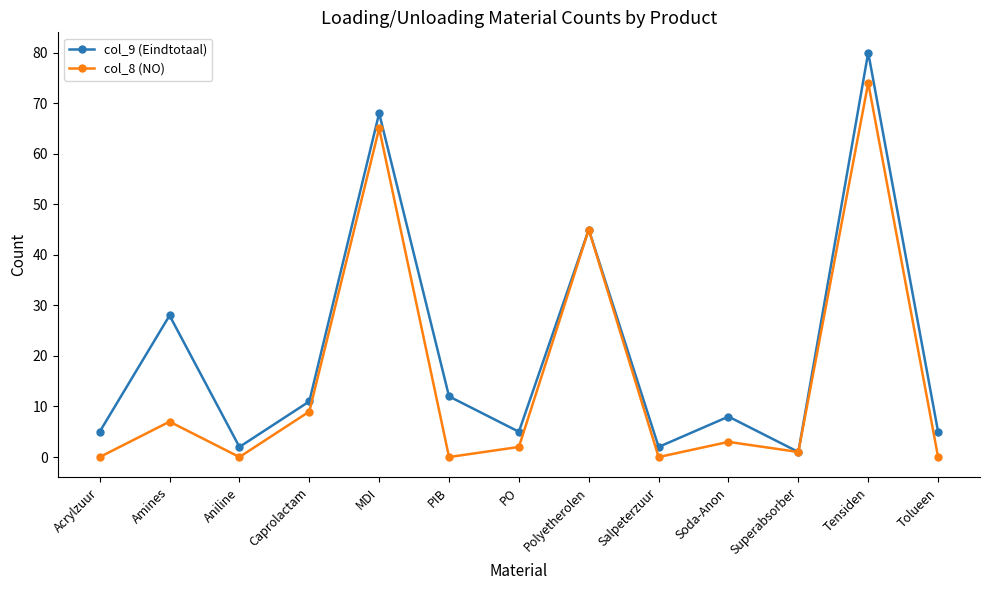

What is the label of the 11th point from the left?

Superabsorber